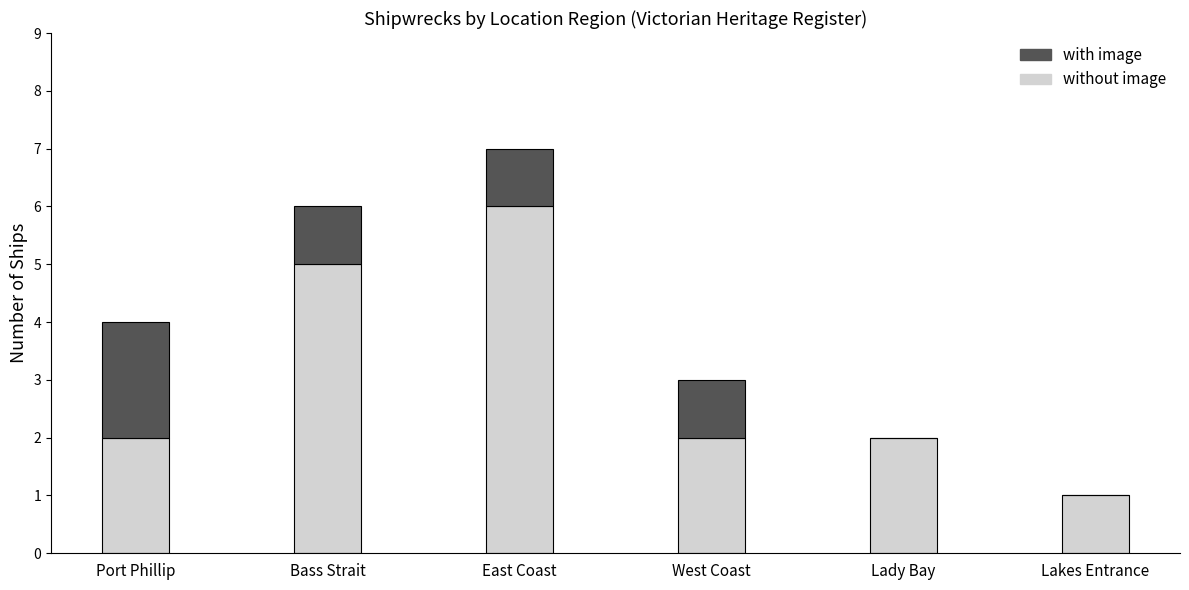

What are all the series names shown in the legend?

with image, without image